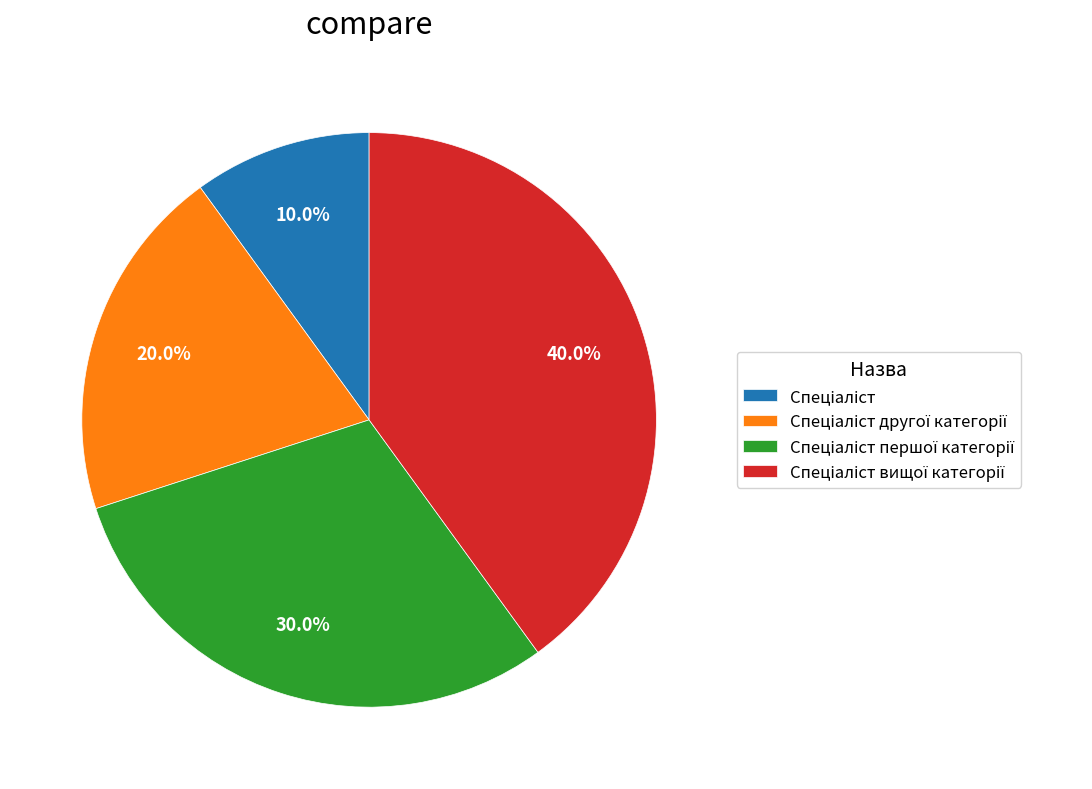

Does any single category account for the majority?

No